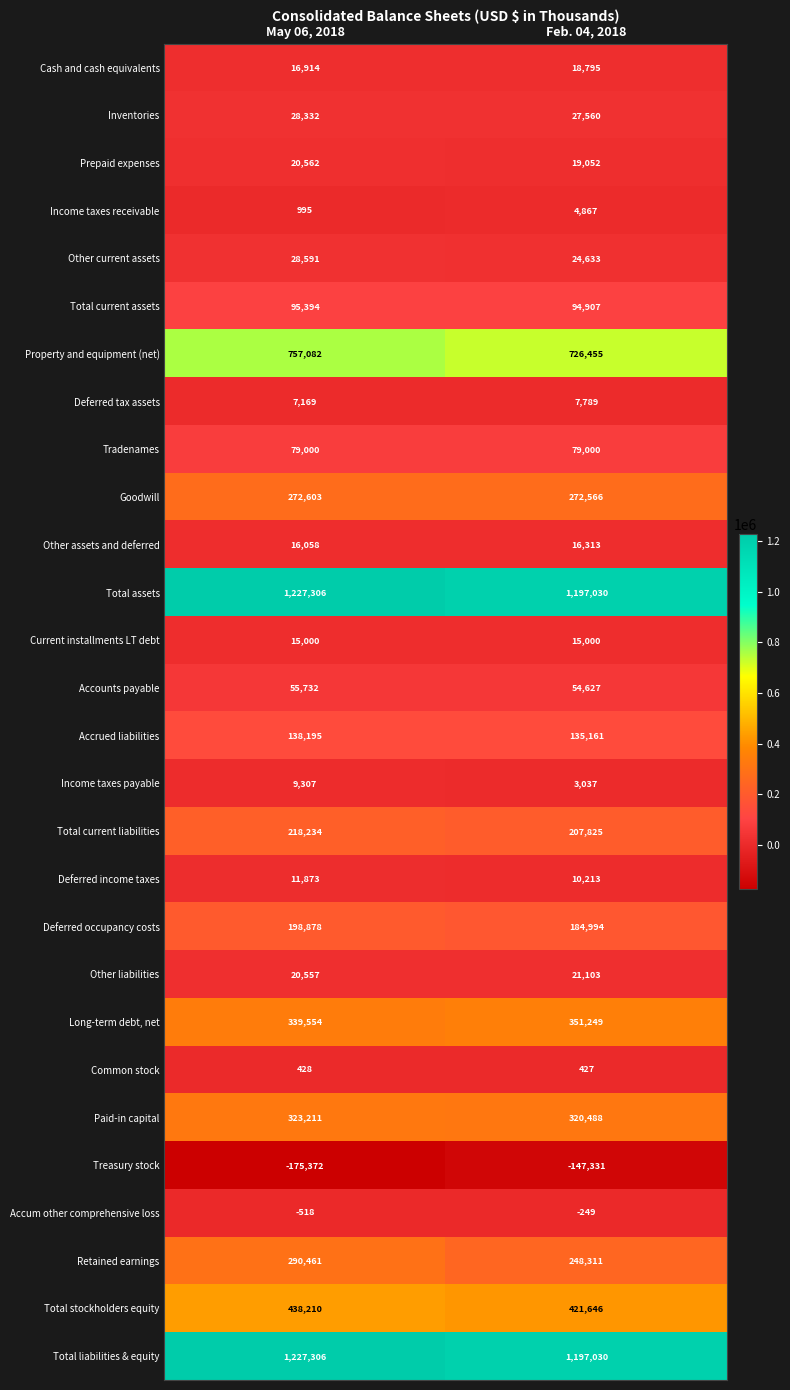

Is it true that Goodwill equals 272566 at Feb. 04, 2018?

True